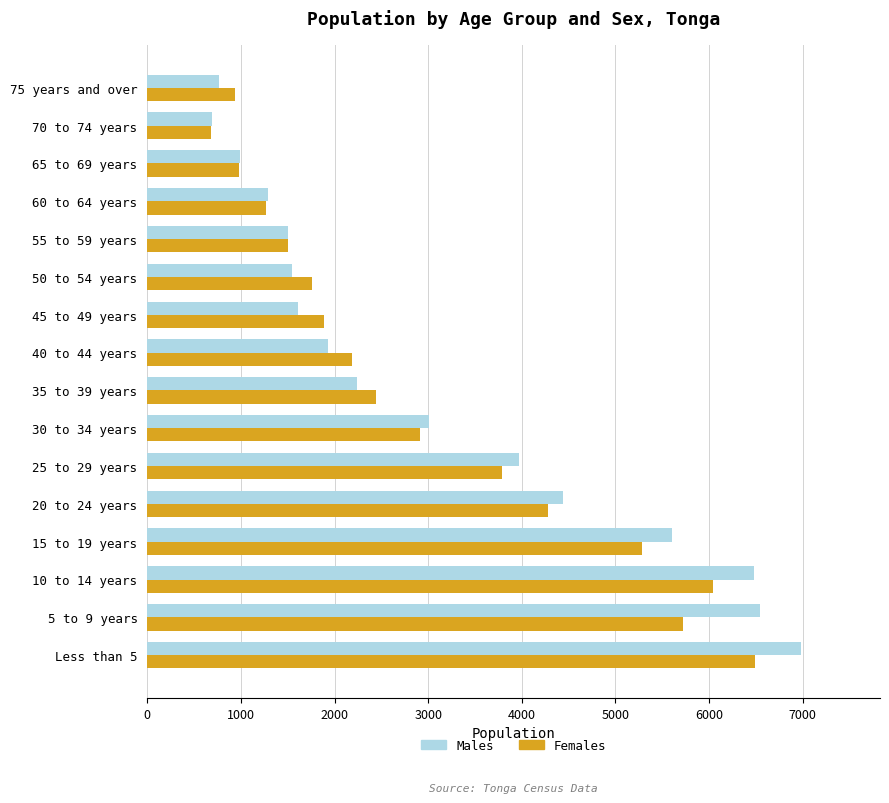

How many data points in Females are less than 2442?

8